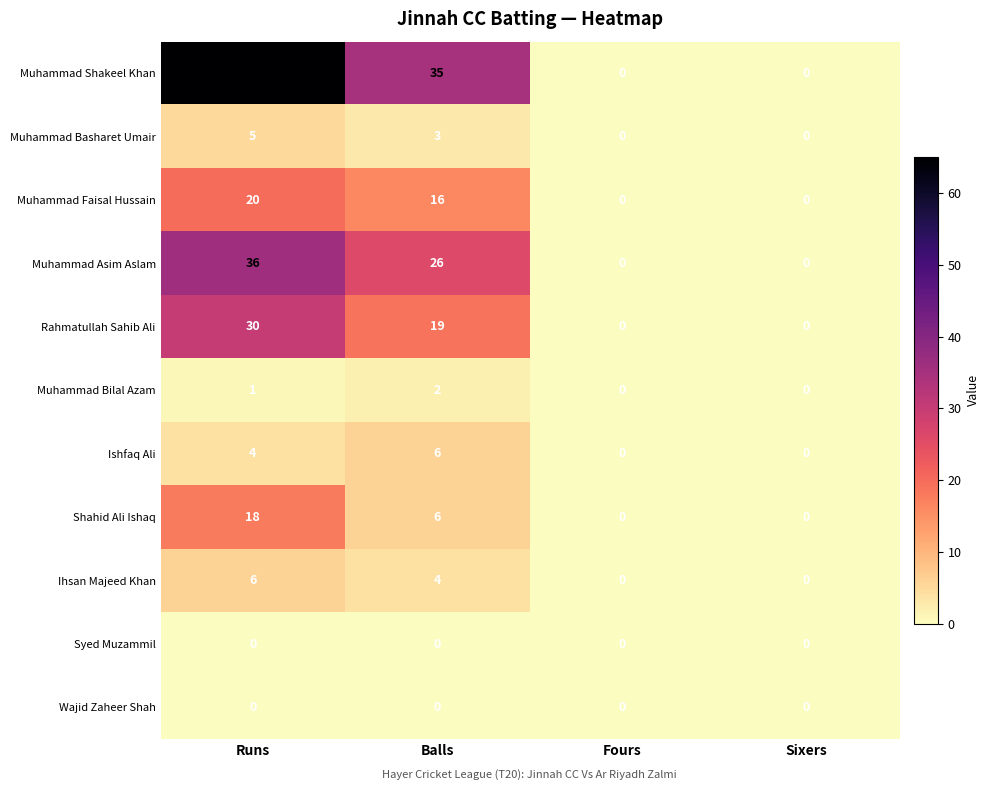

The Shahid Ali Ishaq series shows 0 at Sixers. True or false?

True